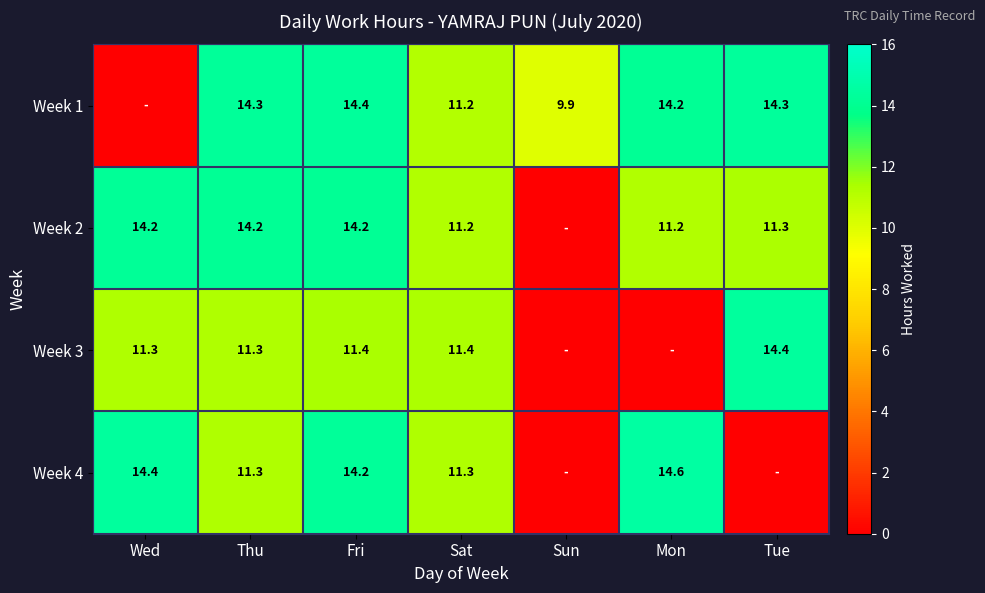

At which category does the chart reach its minimum across all series?

Wed